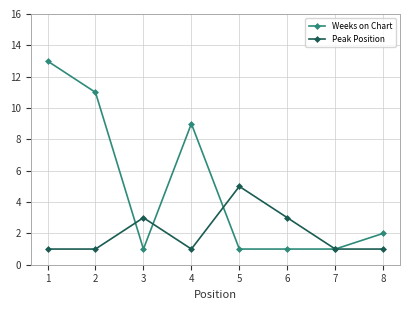

Count the number of data series in this chart.

2